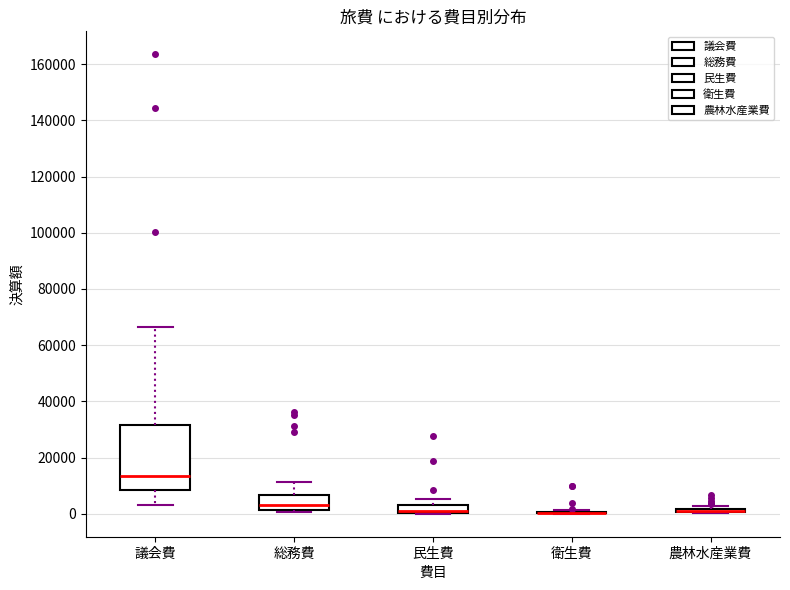

Where is the upper edge of the box for 総務費 on the y-axis? The values are not printed on the chart, so give them approximately, as read against the axis.

6000